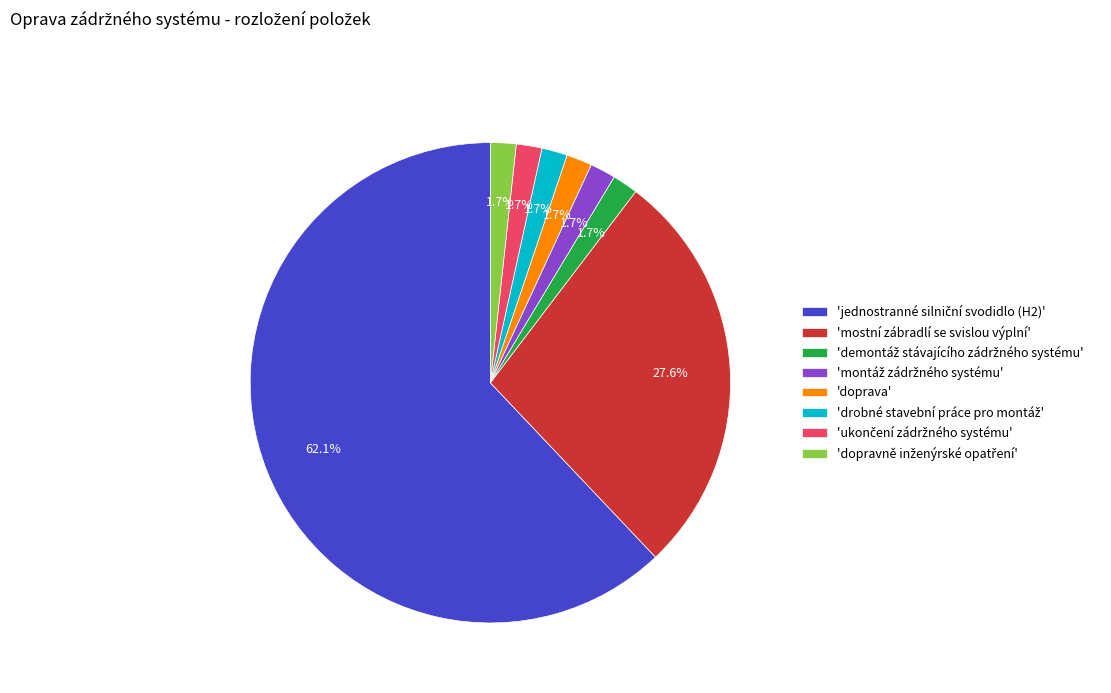

Is there any slice that represents more than half of the pie?

Yes